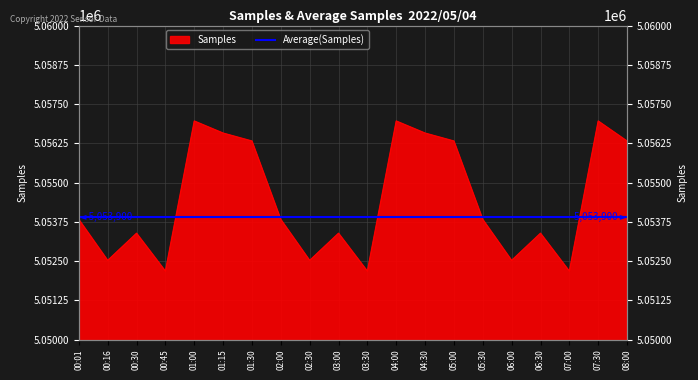

Rank the categories by value from lowest to highest.

00:45, 03:30, 07:00, 00:16, 02:30, 06:00, 00:30, 03:00, 06:30, 00:01, 02:00, 05:30, 01:30, 05:00, 08:00, 01:15, 04:30, 01:00, 04:00, 07:30